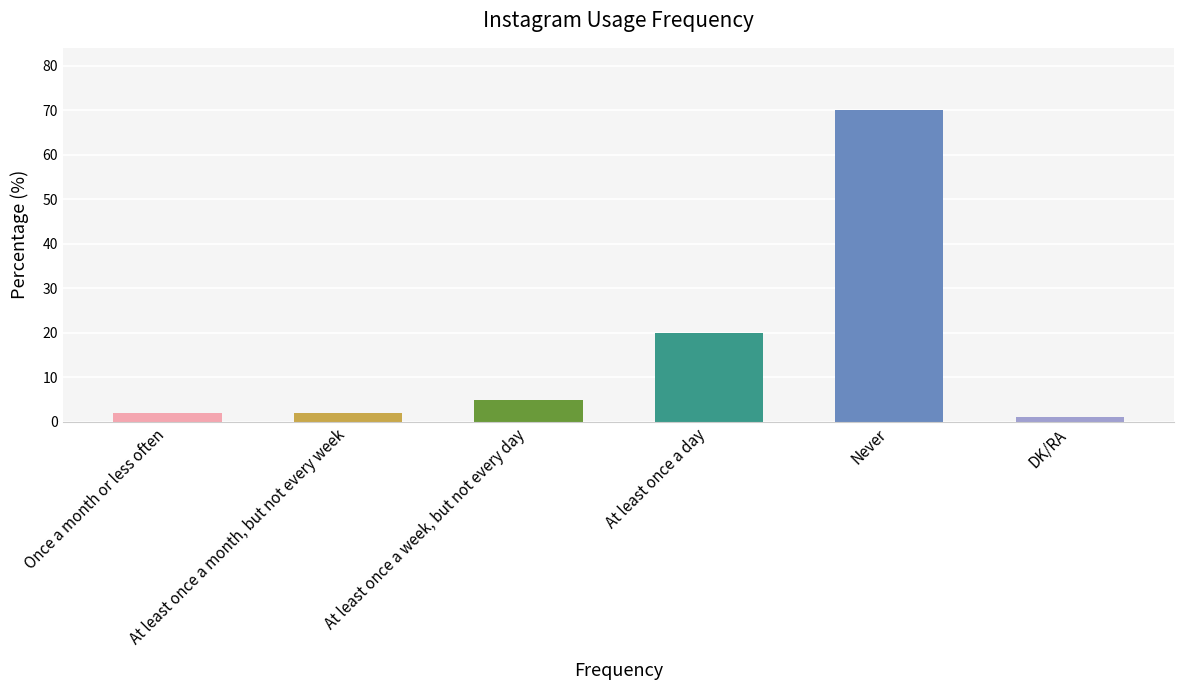

Where is the data nearest to the value 35?

At least once a day